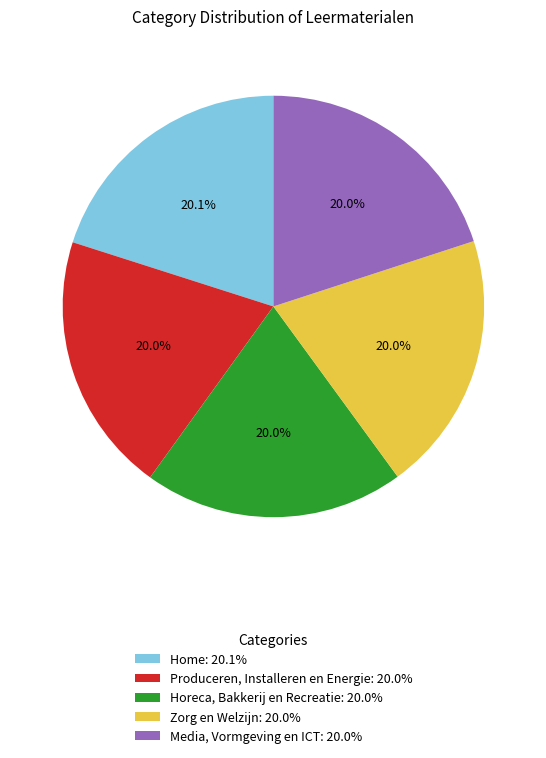

To the nearest percent, what is the combined percentage of Horeca, Bakkerij en Recreatie and Home?

40%